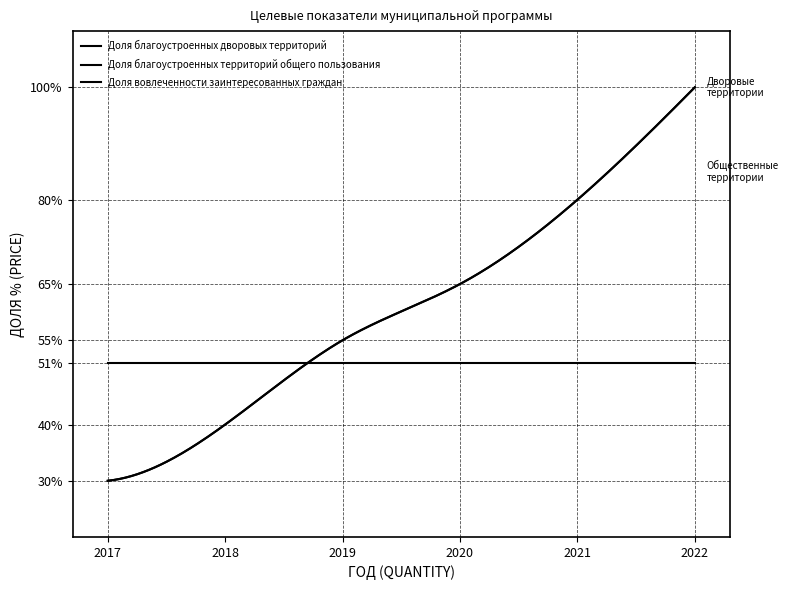

Reading left to right, extract all data points from this chart.

Доля благоустроенных дворовых территорий: 30	40	55	65	80	100
Доля благоустроенных территорий общего пользования: 30	40	55	65	80	100
Доля вовлеченности заинтересованных граждан: 51	51	51	51	51	51